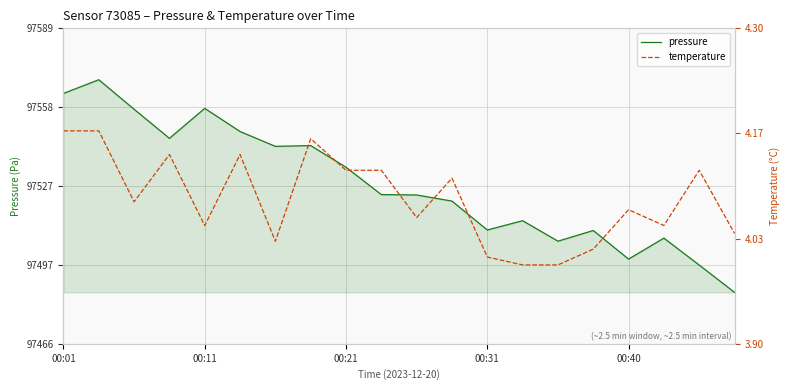

List the series in order of their overall mean, lowest first.

temperature, pressure